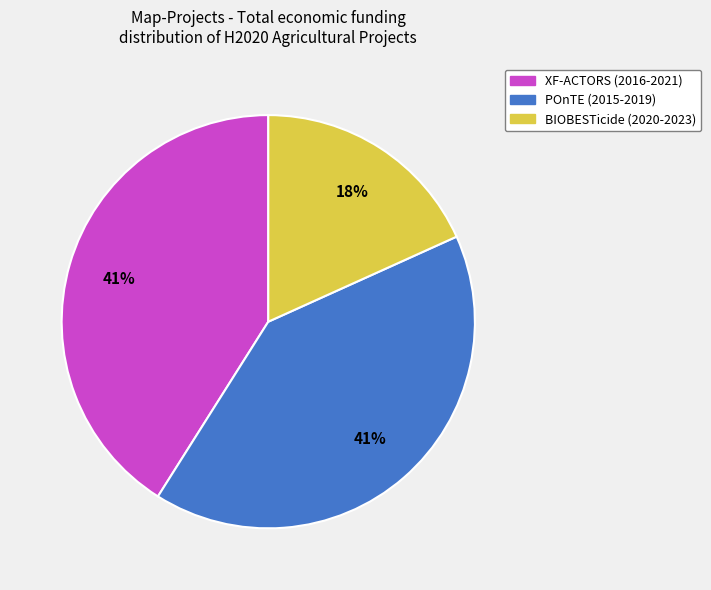

To the nearest percent, what is the average slice percentage?

33%